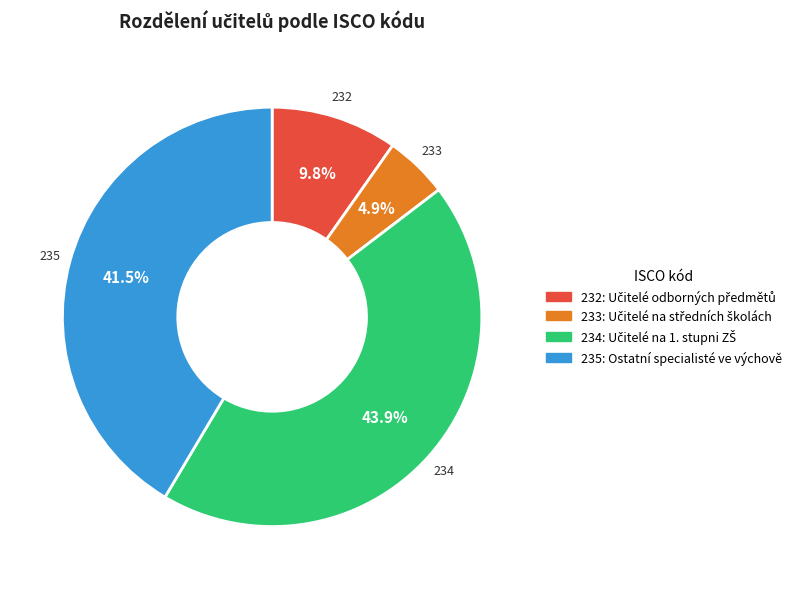

Between 235 and 234, which is larger?

234